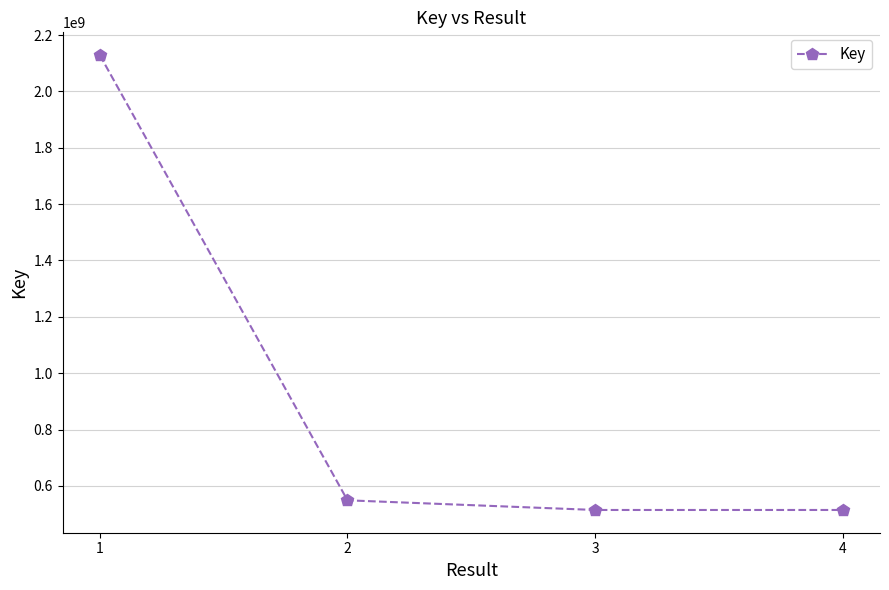

What is the value of the 2nd point from the left?

548838042